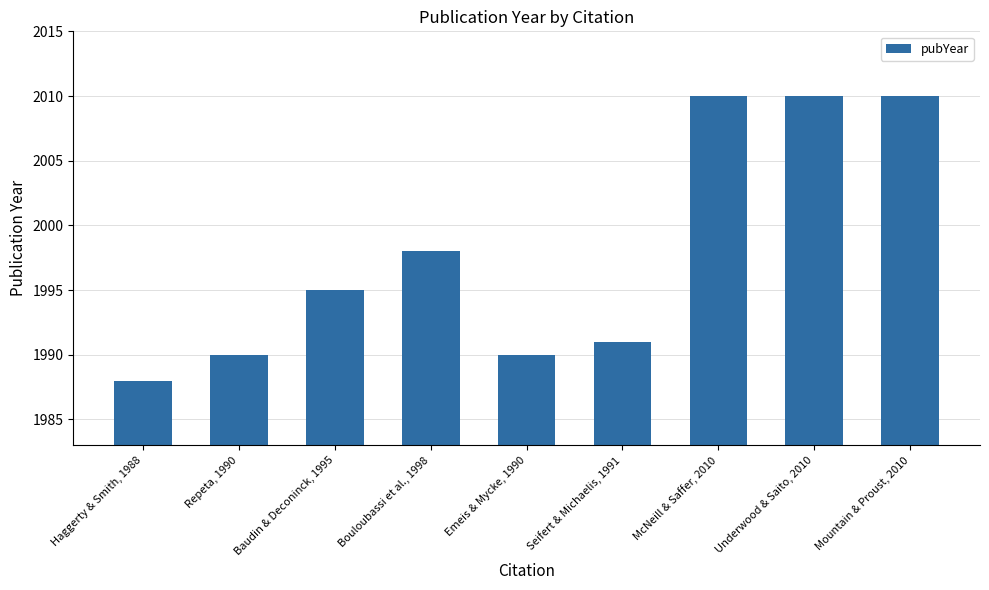

Reading left to right, transcribe all the data shown in this chart.

Haggerty & Smith, 1988=1988	Repeta, 1990=1990	Baudin & Deconinck, 1995=1995	Bouloubassi et al., 1998=1998	Emeis & Mycke, 1990=1990	Seifert & Michaelis, 1991=1991	McNeill & Saffer, 2010=2010	Underwood & Saito, 2010=2010	Mountain & Proust, 2010=2010